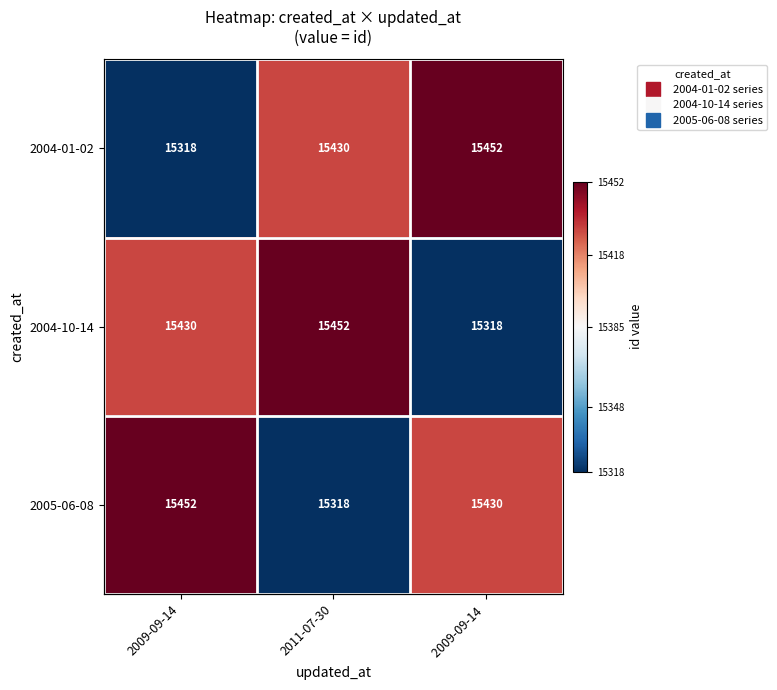

What is the sum of all 2004-01-02 values?

46200